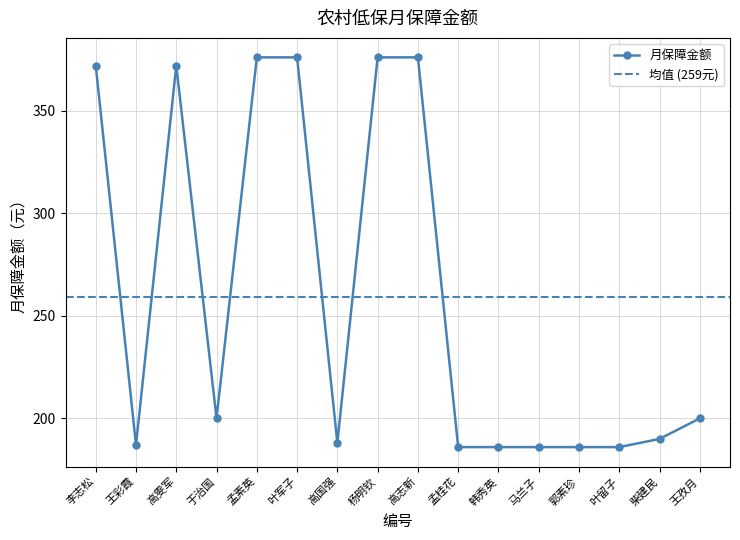

List the labels in order of value, smallest first.

孟桂花, 韩秀英, 马兰子, 郭素珍, 叶留子, 王彩霞, 高国强, 柴建民, 于治国, 王孜月, 李志松, 高雯军, 孟素英, 叶军子, 杨明钦, 高志新